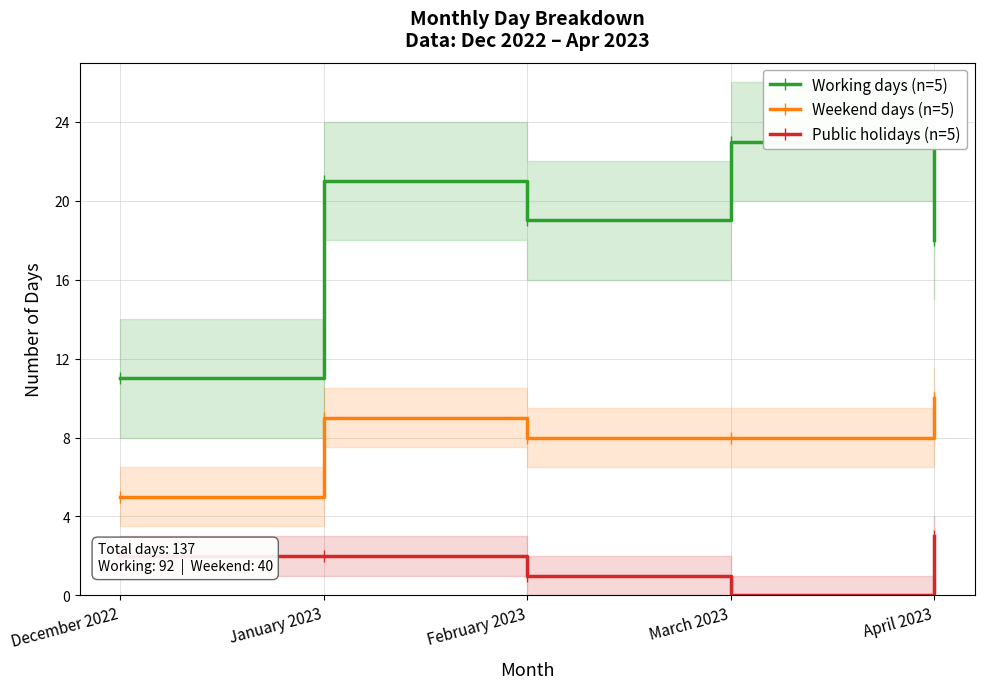

What is the total value across all series at February 2023?

28